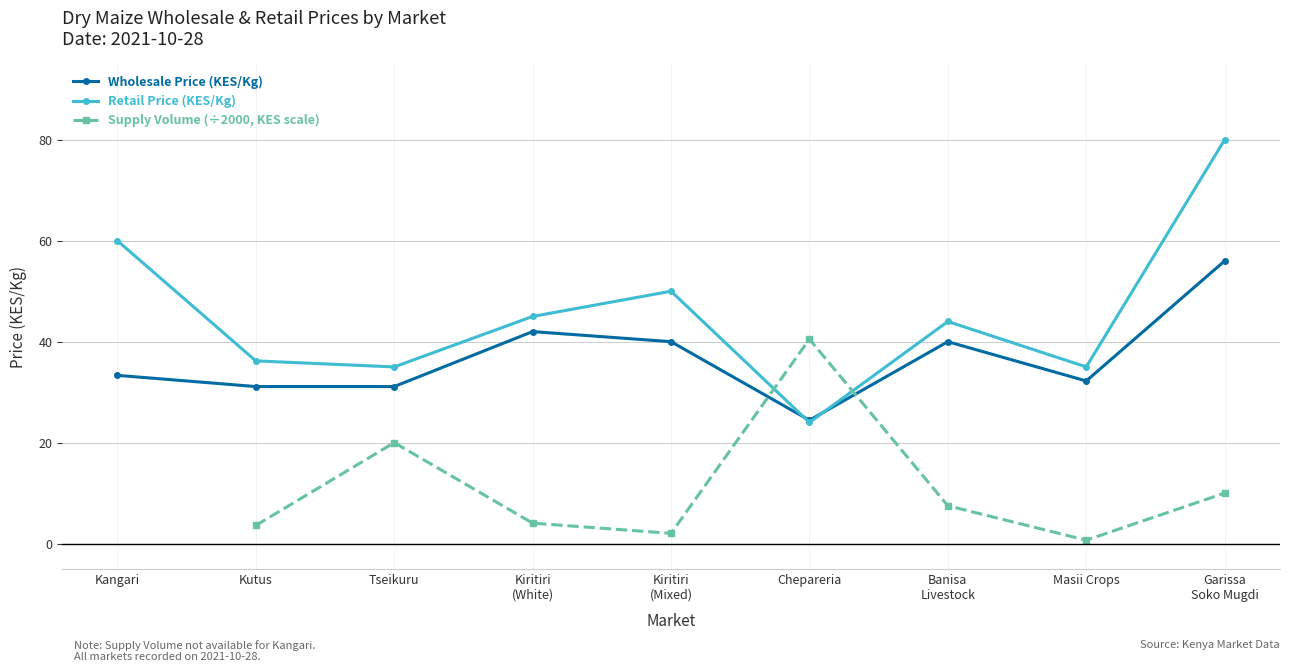

True or false: Supply Volume (÷2000, KES scale) and Retail Price (KES/Kg) cross at least once.

True